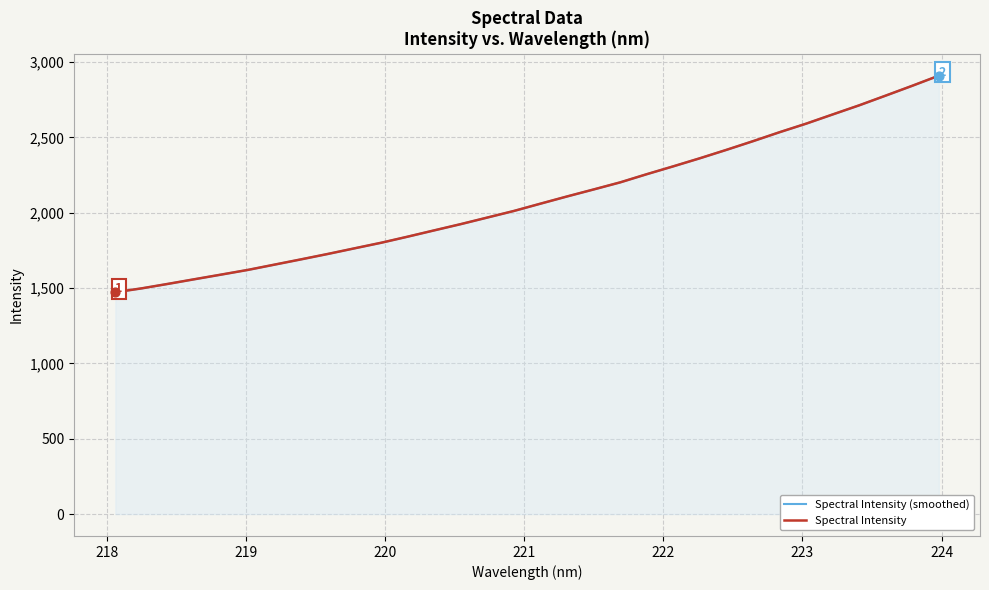

Which series has the largest Y range (max minus min)?

Spectral Intensity (smoothed)